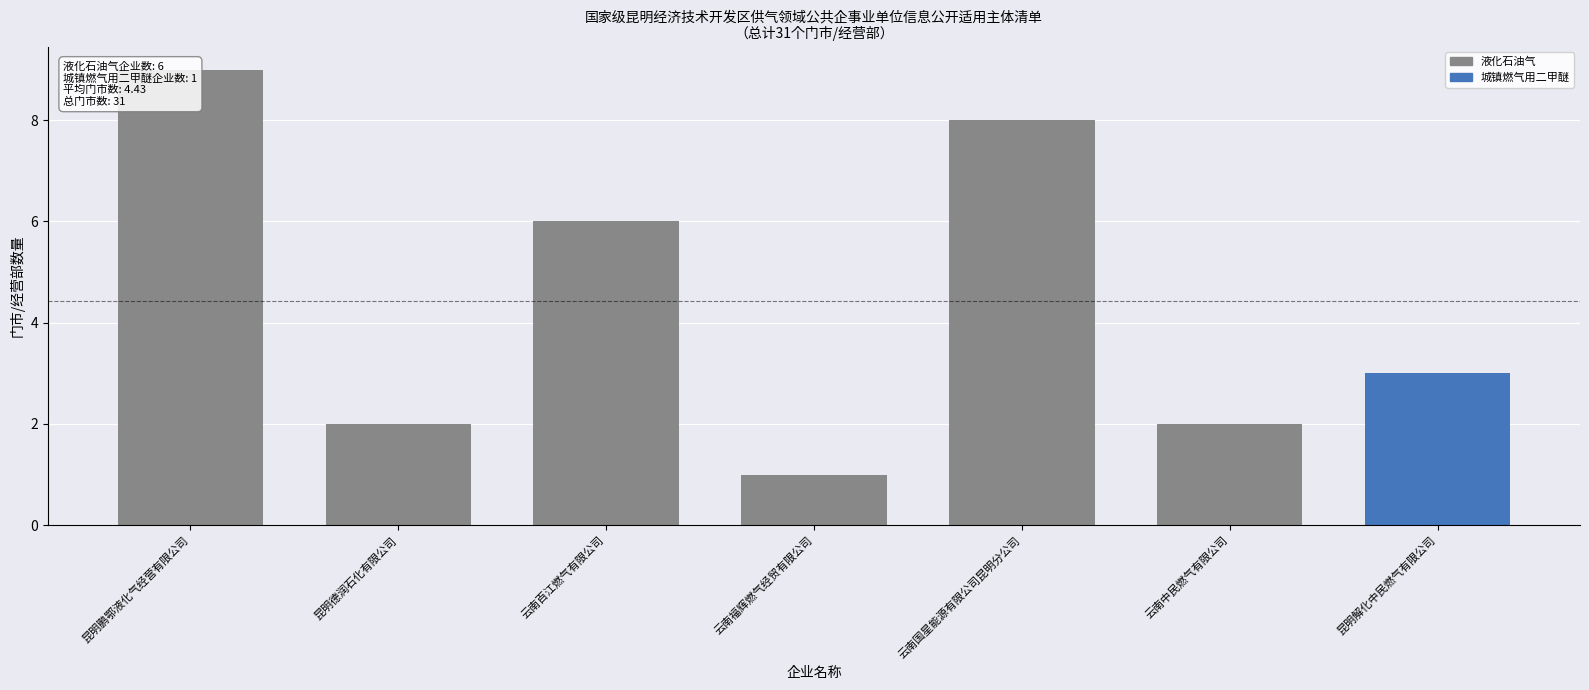

What is the difference between the maximum and minimum values?

8